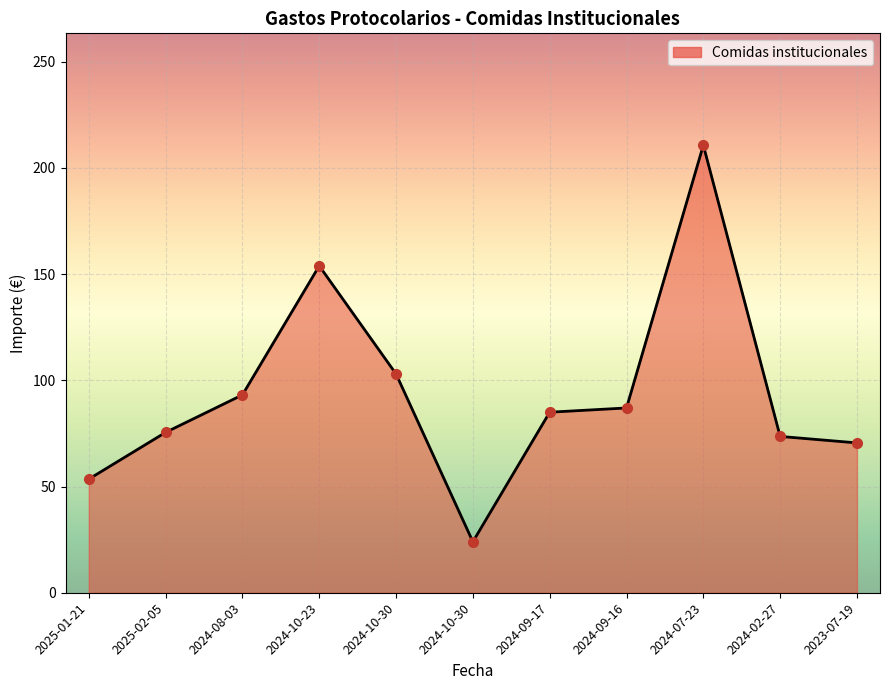

Rank the categories by value from highest to lowest.

2024-07-23, 2024-10-23, 2024-10-30, 2024-08-03, 2024-09-16, 2024-09-17, 2025-02-05, 2024-02-27, 2023-07-19, 2025-01-21, 2024-10-30